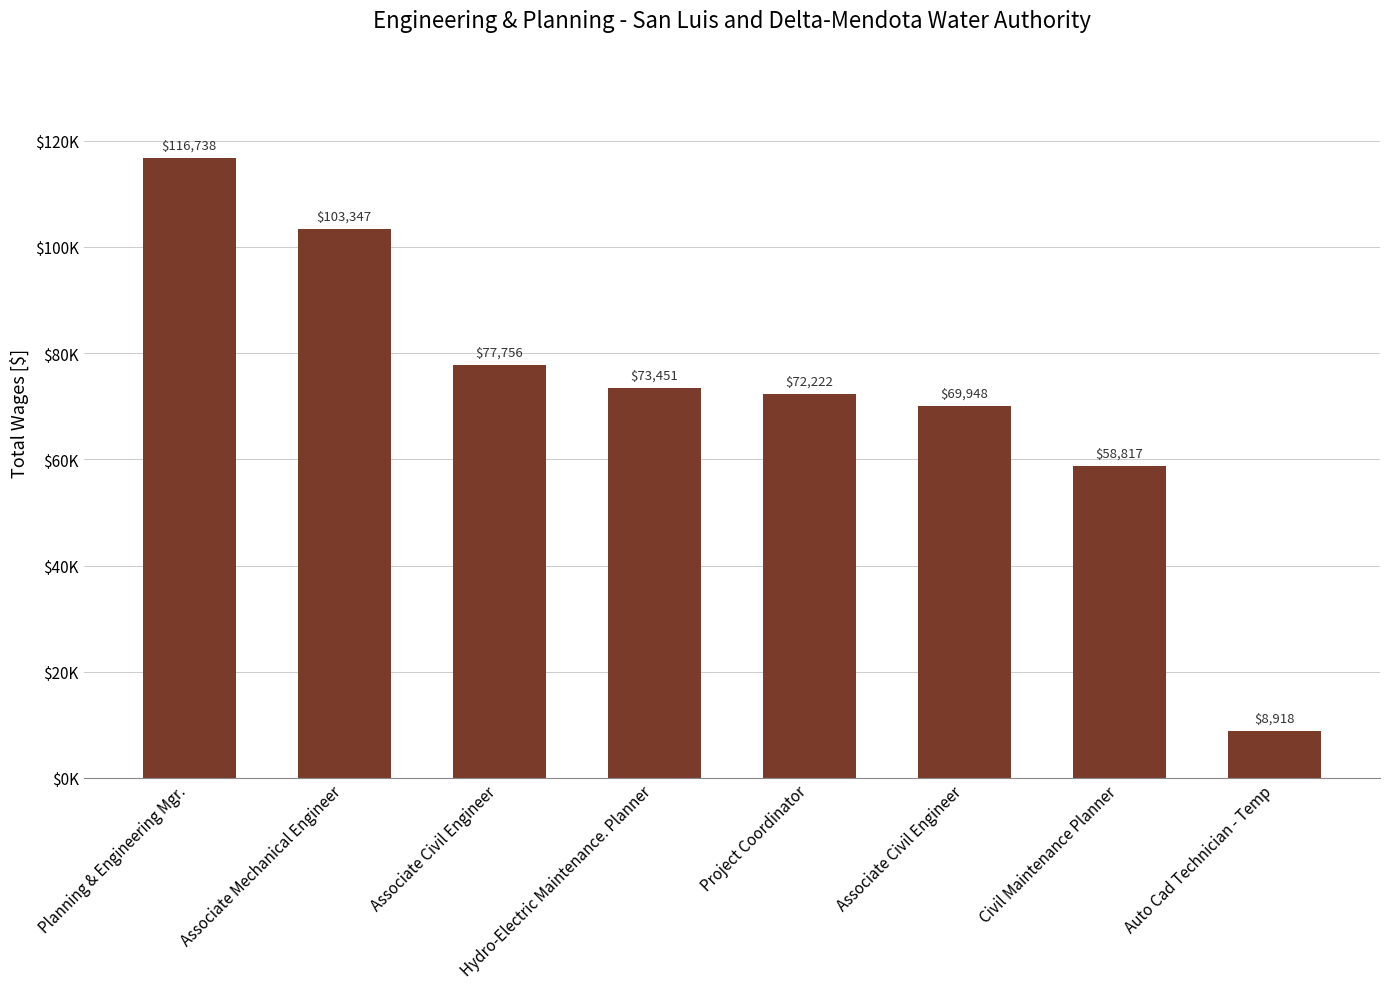

Are the bars horizontal?

No